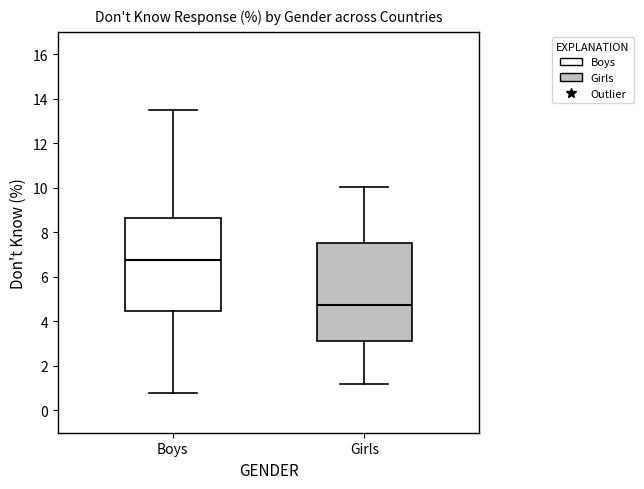

Reading left to right, read every box against the y-axis: the position of its median line, the range the box covers, and the ends of its whiskers. The values are not printed on the chart, so give them approximately, as read against the axis.

Boys: median 6.8, box 4.4 to 8.6, whiskers 0.8 to 13.6
Girls: median 4.8, box 3.2 to 7.6, whiskers 1.2 to 10.0